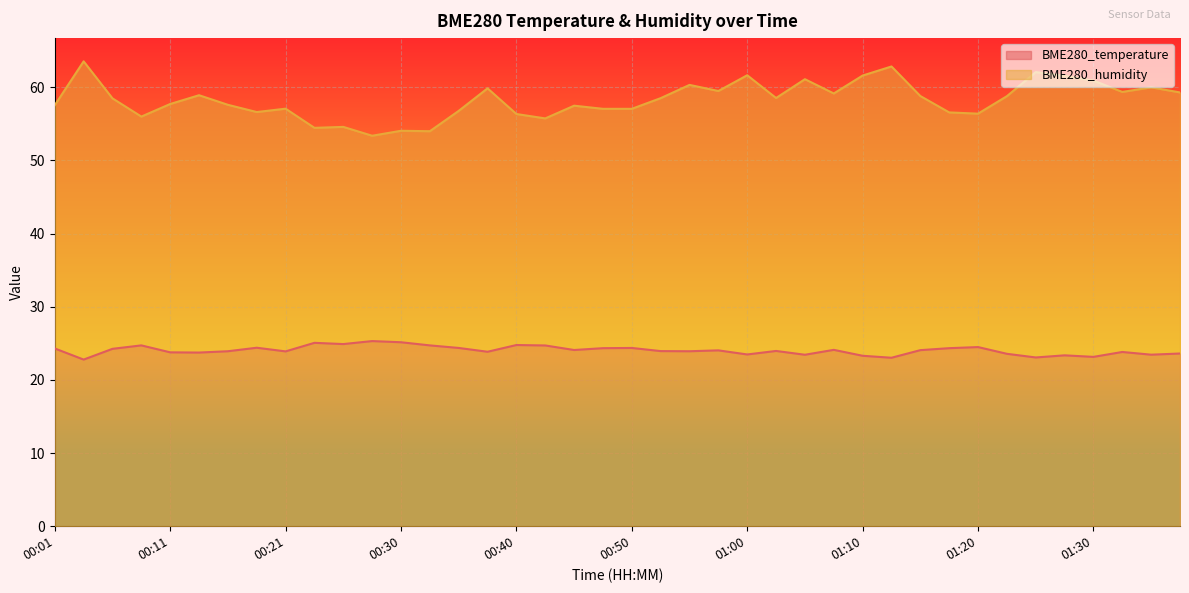

What is the spread (max minus min) of values at 00:04?

40.8